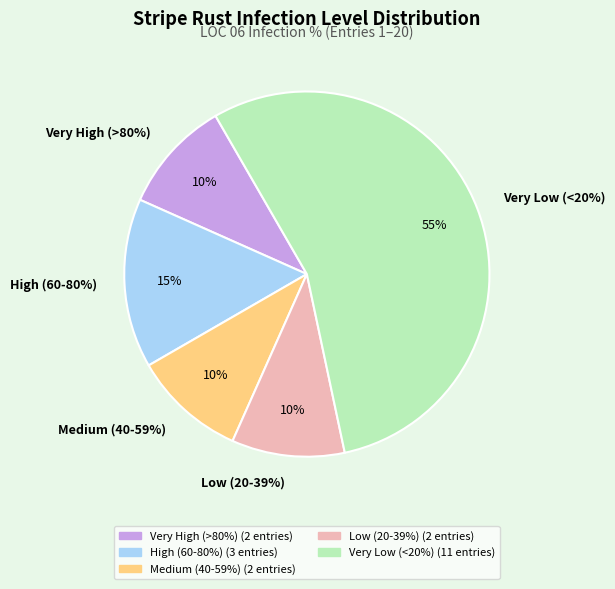

True or false: 9 accounts for 7% of the total.

False